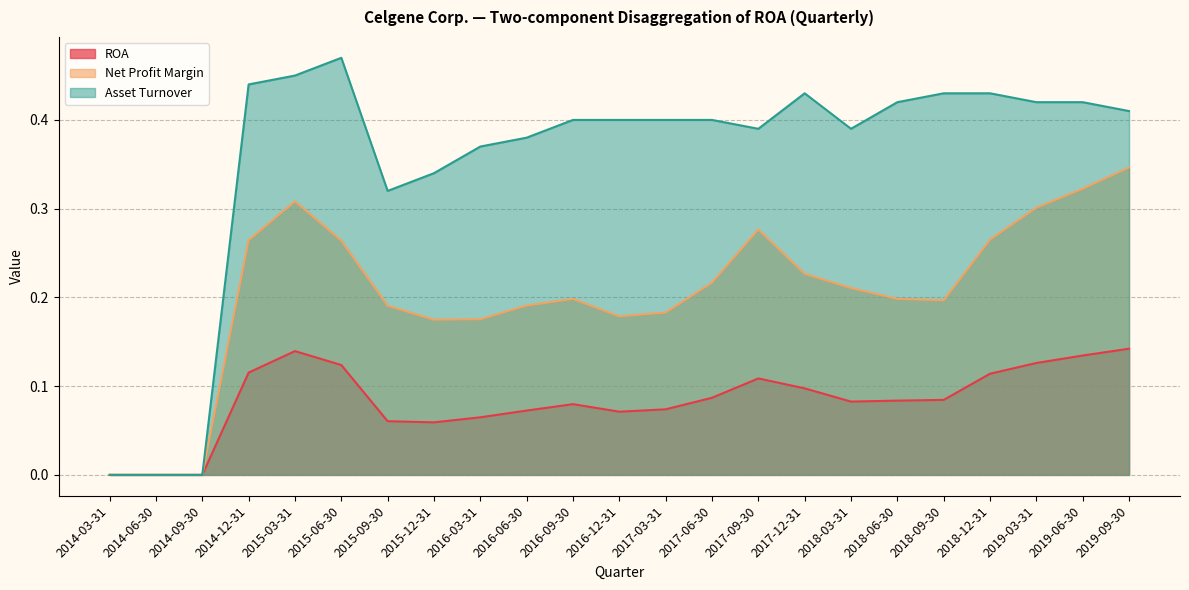

What is the difference between the Net Profit Margin values at 2014-06-30 and 2018-03-31?

0.2